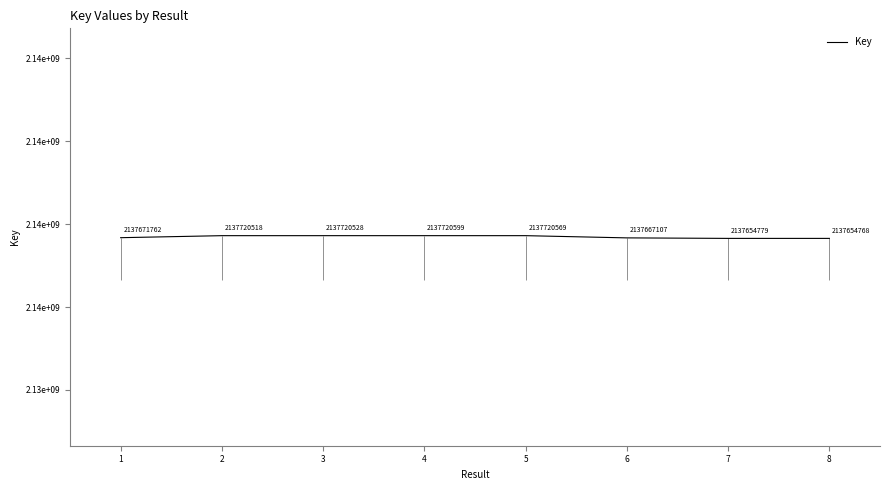

Rank the categories by value from highest to lowest.

4, 5, 3, 2, 1, 6, 7, 8